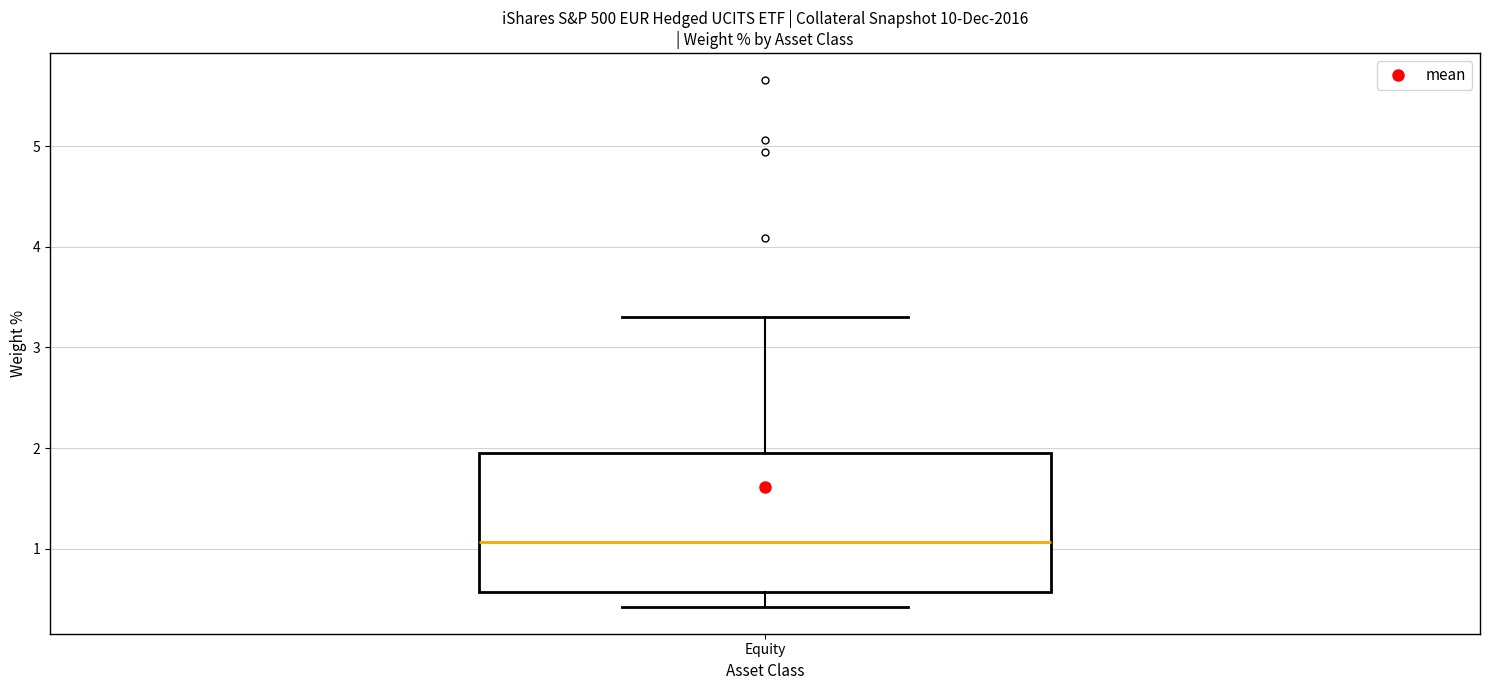

Transcribe this box plot: give where the median line is, the range the box spans, and where the two whiskers end, as read against the y-axis. The values are not printed on the chart, so give them approximately, as read against the axis.

median 1.1, box 0.6 to 2.0, whiskers 0.4 to 3.3